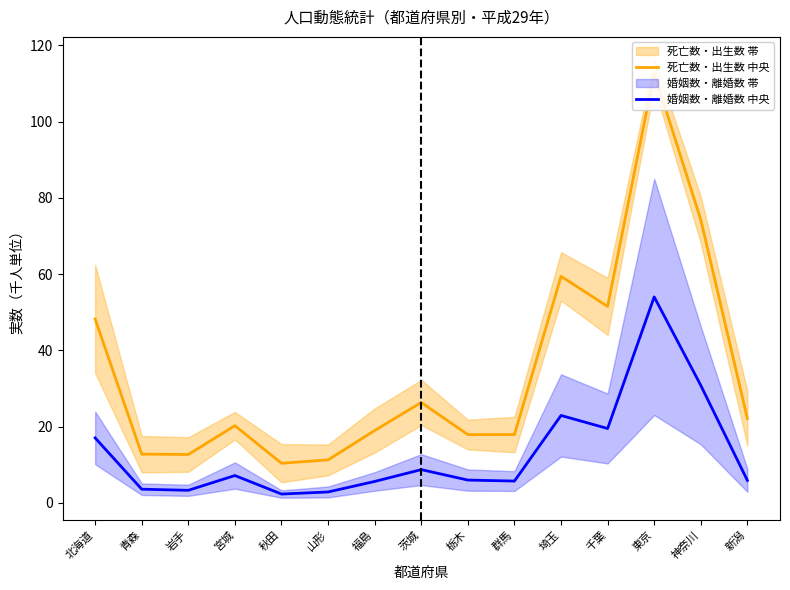

What is the value of the 婚姻数・離婚数 中央 point at the 3rd from the left?

3.3